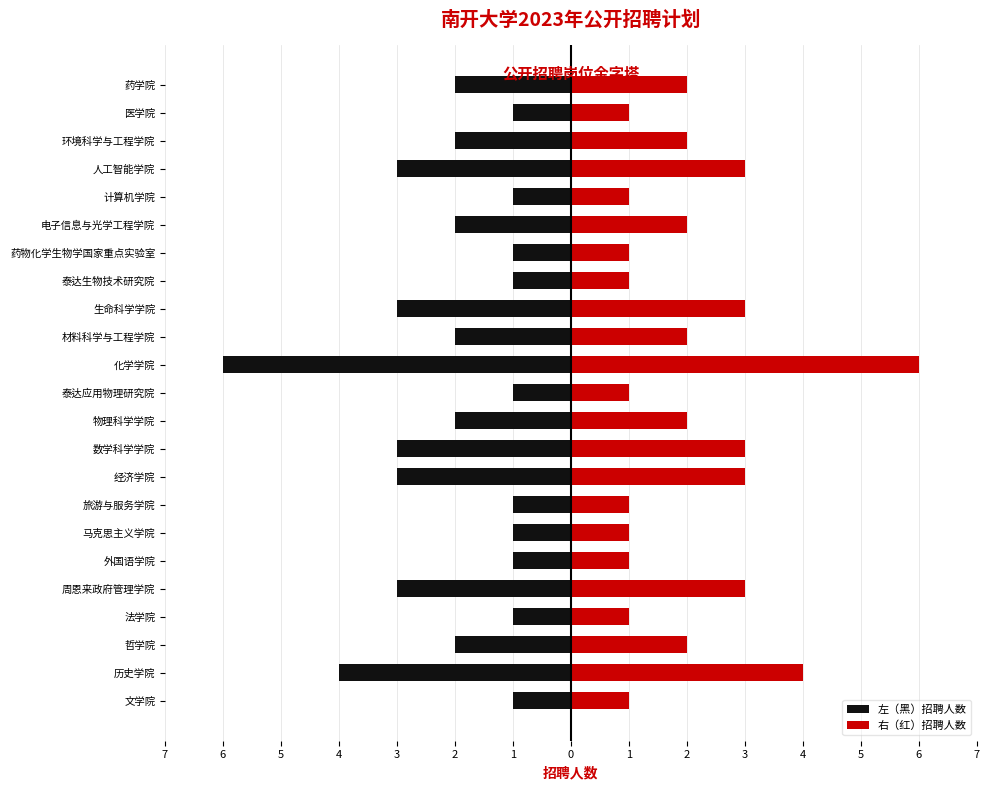

What is the value of the 左（黑）招聘人数 bar at the 8th from the left?

-1